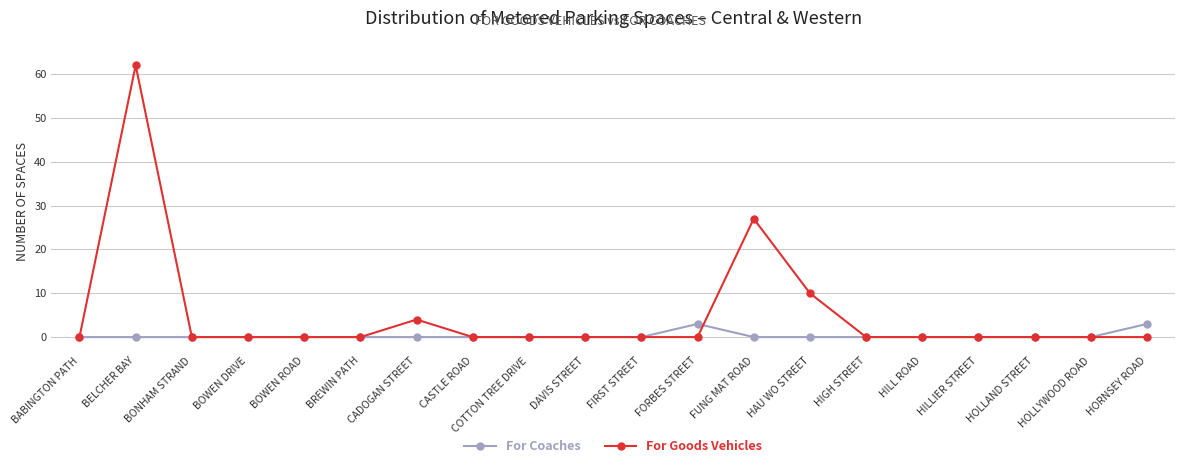

True or false: For Goods Vehicles has more than 0 interior local peaks.

True